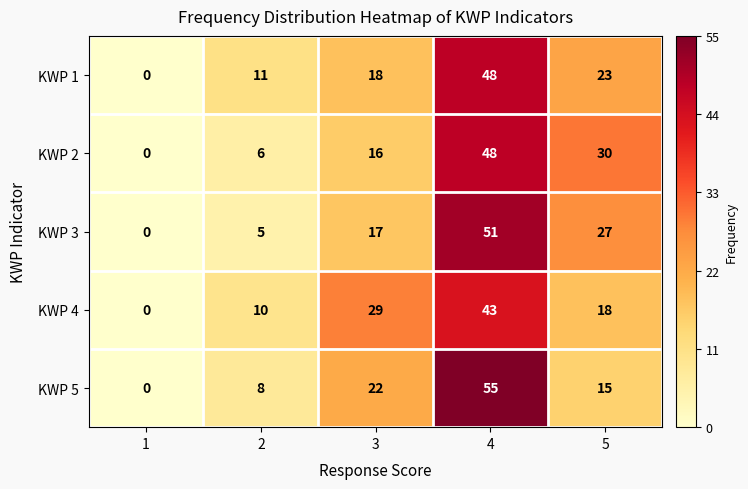

At 2, list the series in order from smallest to largest.

KWP 3, KWP 2, KWP 5, KWP 4, KWP 1